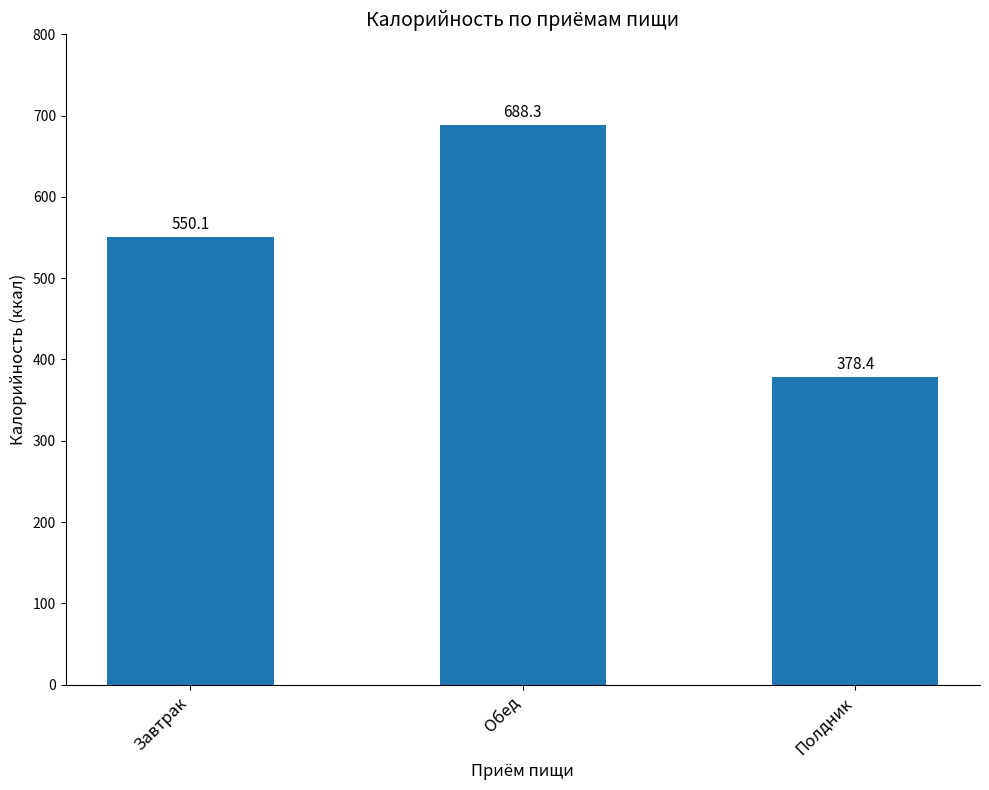

What is the label of the 3rd bar from the right?

Завтрак